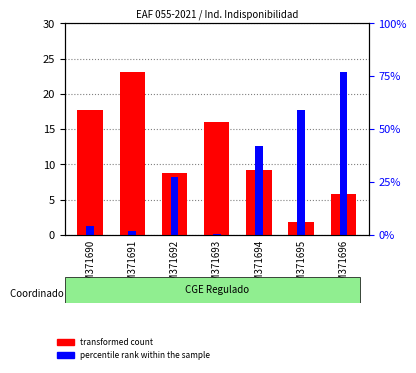

Is it true that transformed count equals 17.7 at GSM371690?

True